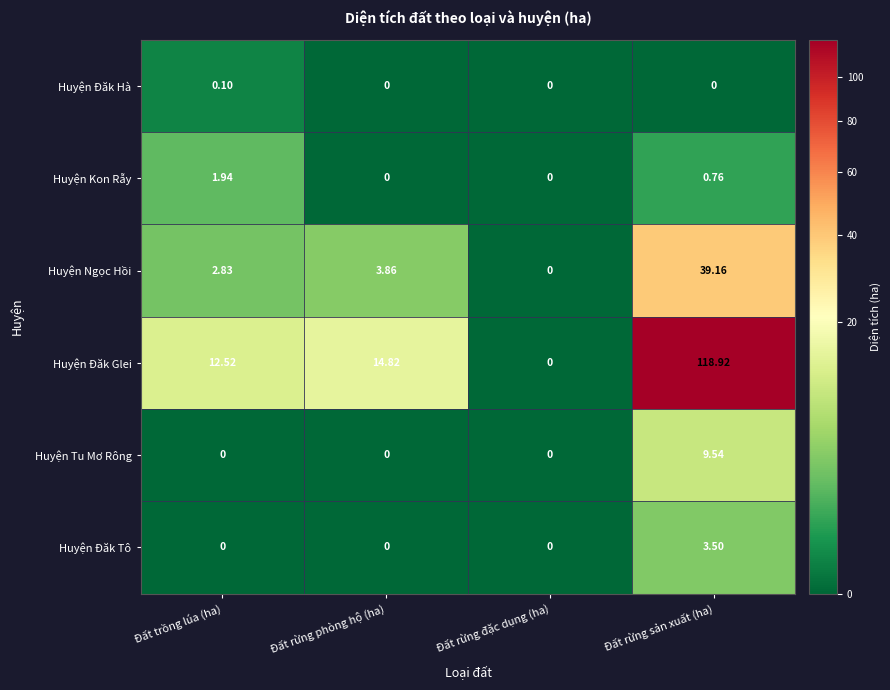

At which label does Huyện Đăk Glei first exceed 14?

Đất rừng phòng hộ (ha)